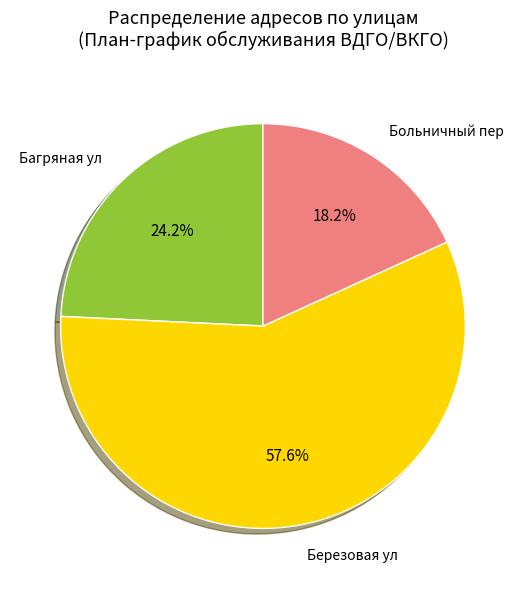

Combined, what portion of the pie is Багряная ул and Березовая ул?

81.8%